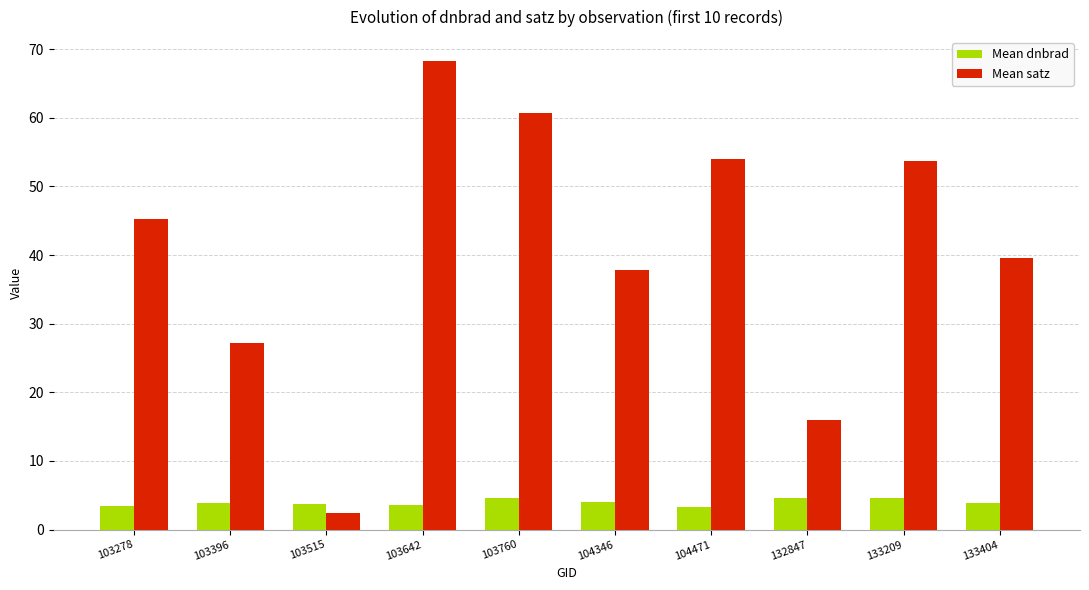

Which category has the lowest value in the Mean satz series?

103515